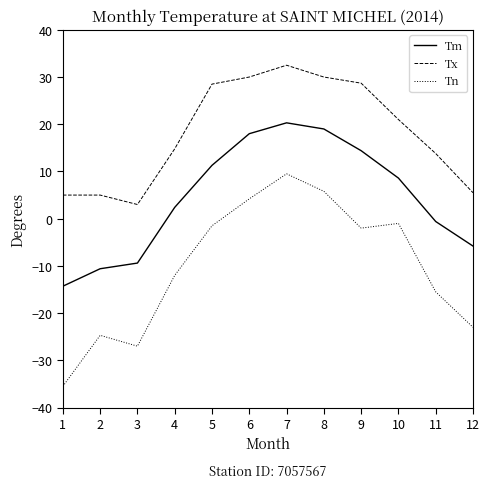

What is the difference between the second highest and second lowest values in the Tx series?

25.0